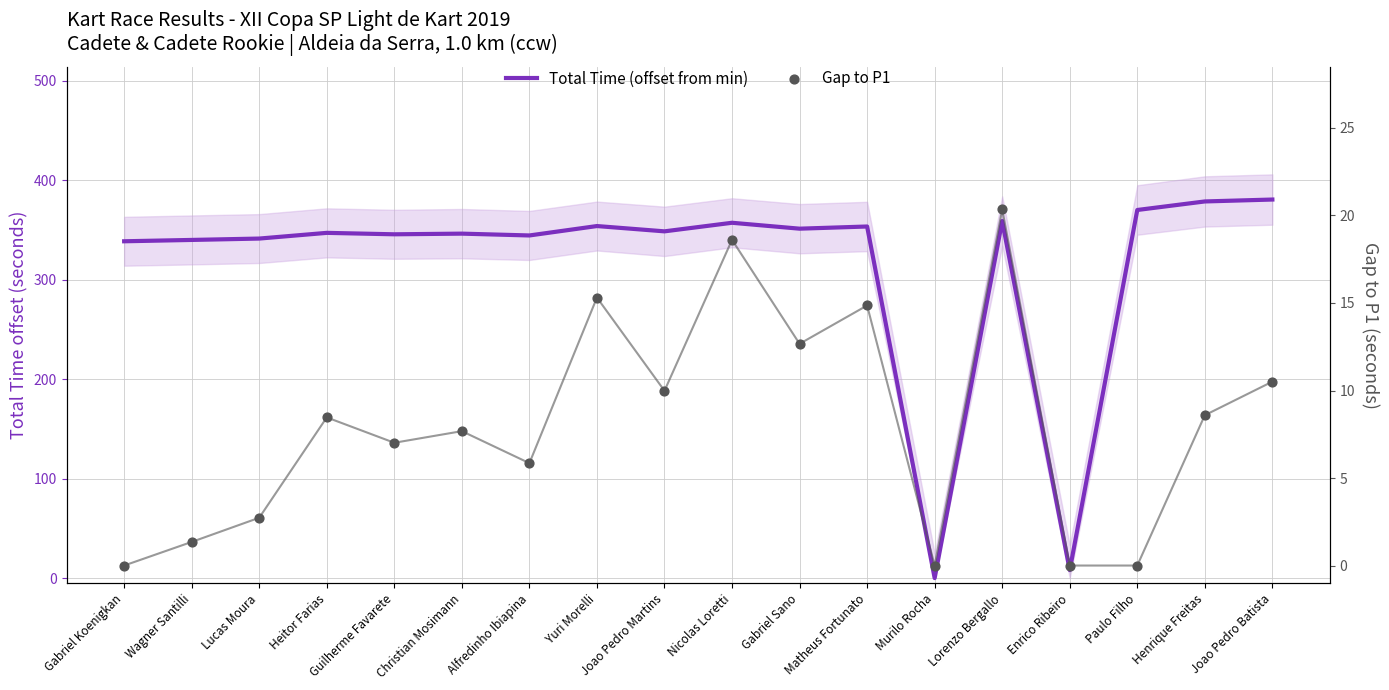

Which series has the widest spread of Y values?

Total Time (offset from min)